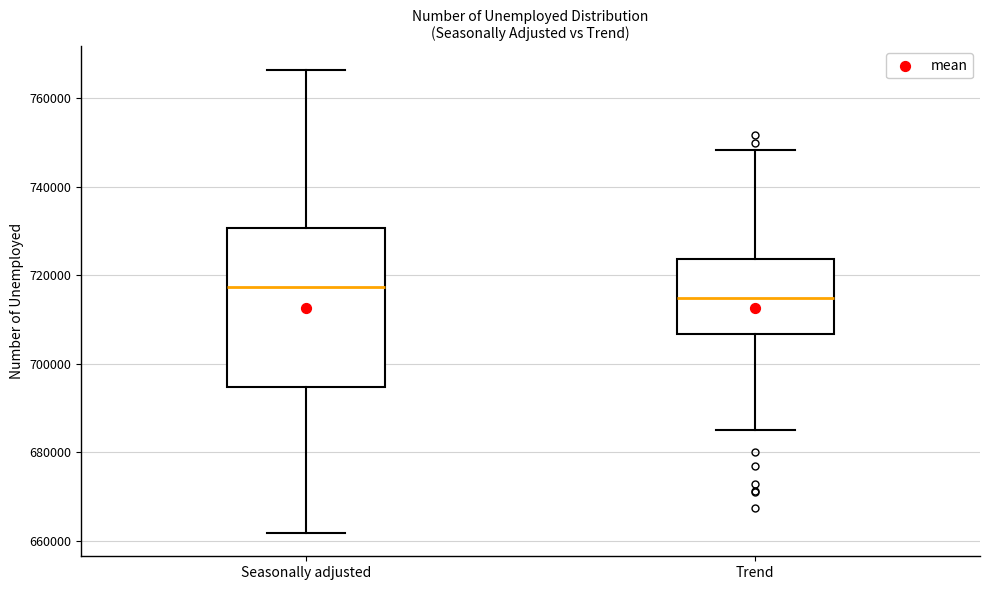

Where does the upper whisker of the box for Seasonally adjusted end on the y-axis? The values are not printed on the chart, so give them approximately, as read against the axis.

766000